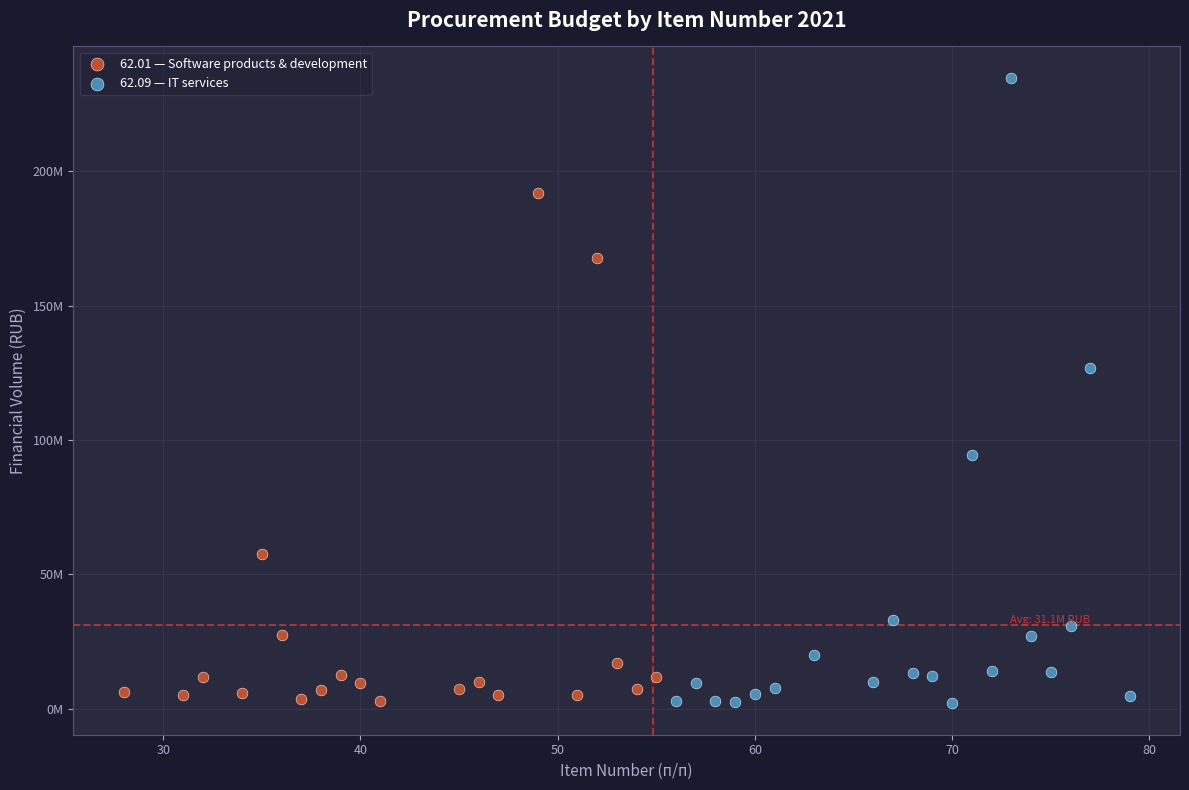

What are all the series names shown in the legend?

62.01 — Software products & development, 62.09 — IT services